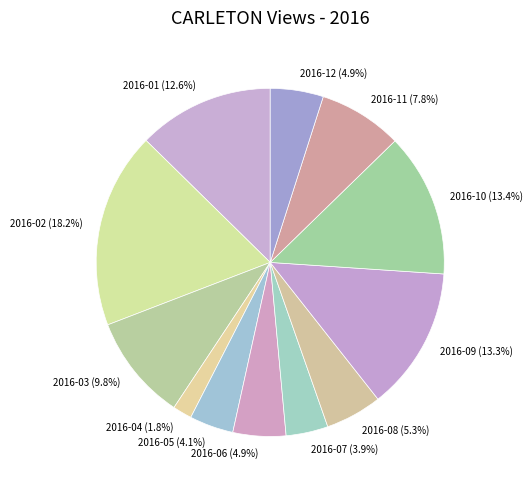

Which slice is the smallest?

2016-04